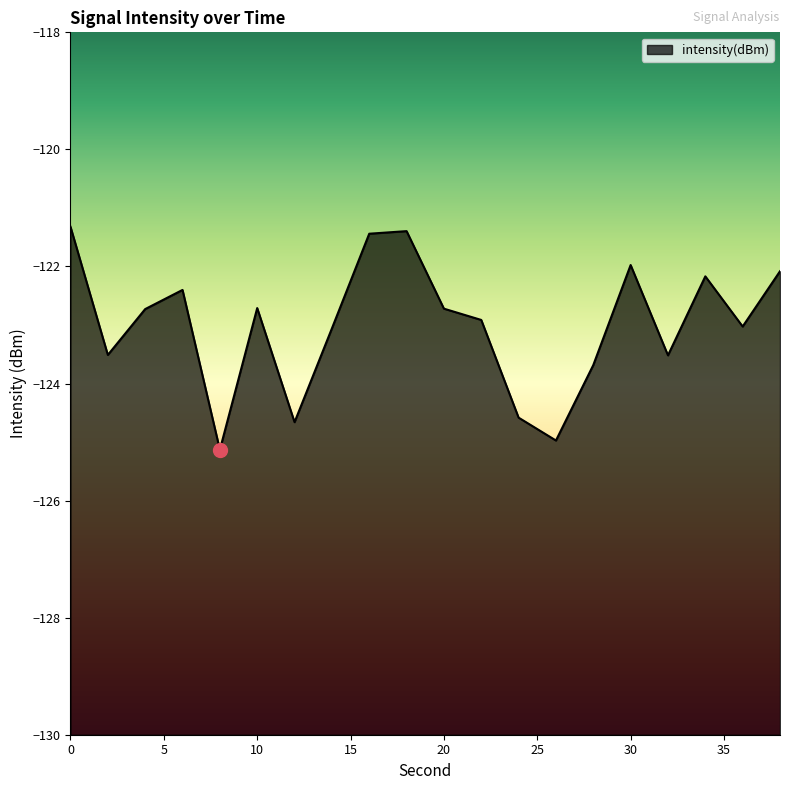

List the labels in order of value, smallest first.

8, 26, 12, 24, 28, 32, 2, 14, 36, 22, 4, 20, 10, 6, 34, 38, 30, 16, 18, 0